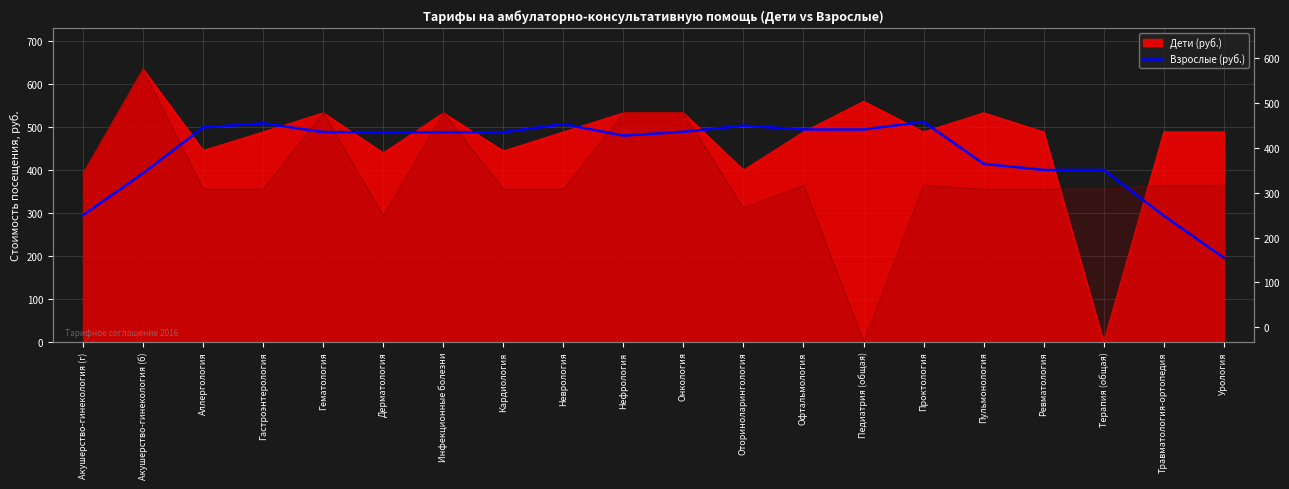

What is the change in value from Оториноларингология to Ревматология?

-103.0